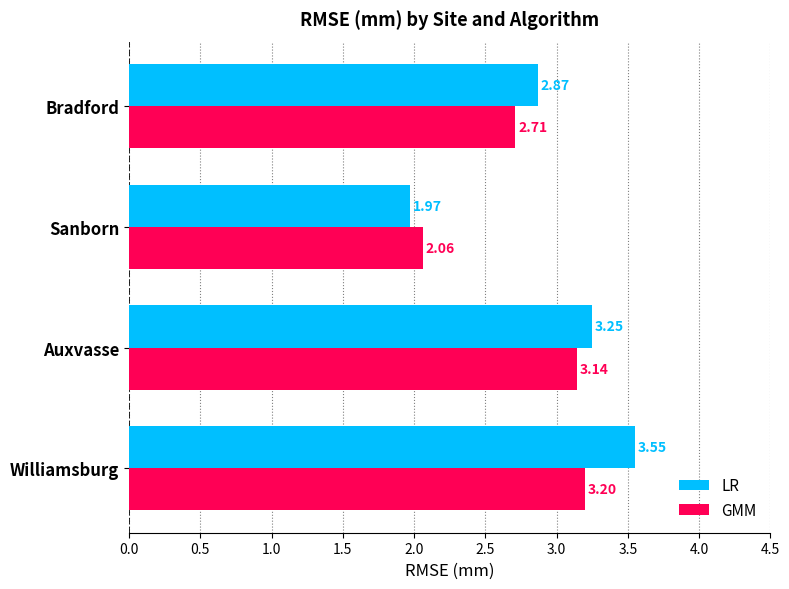

List the labels in order of GMM value, largest first.

Williamsburg, Auxvasse, Bradford, Sanborn